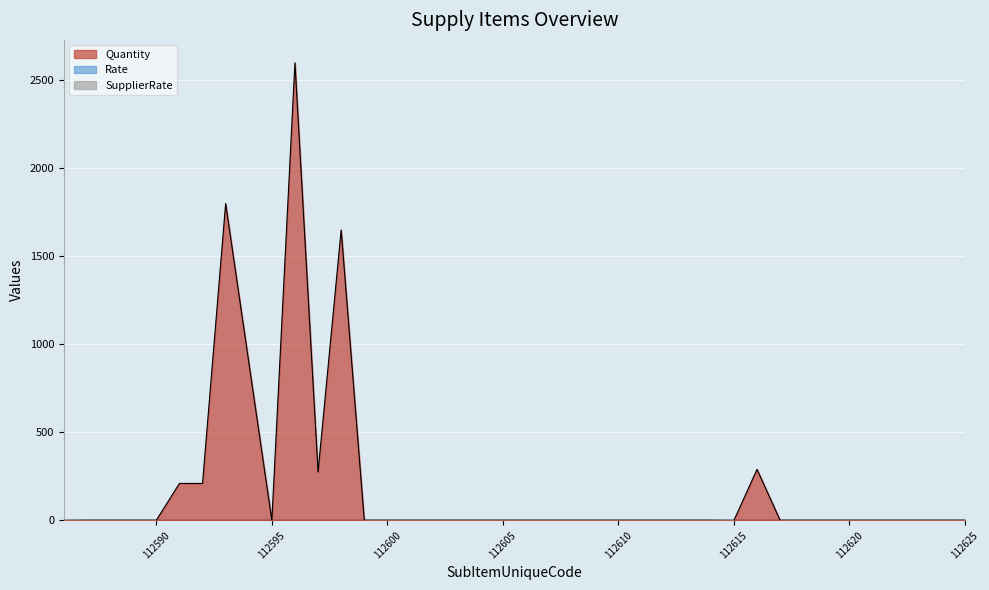

Which series has the largest total across all categories?

Quantity